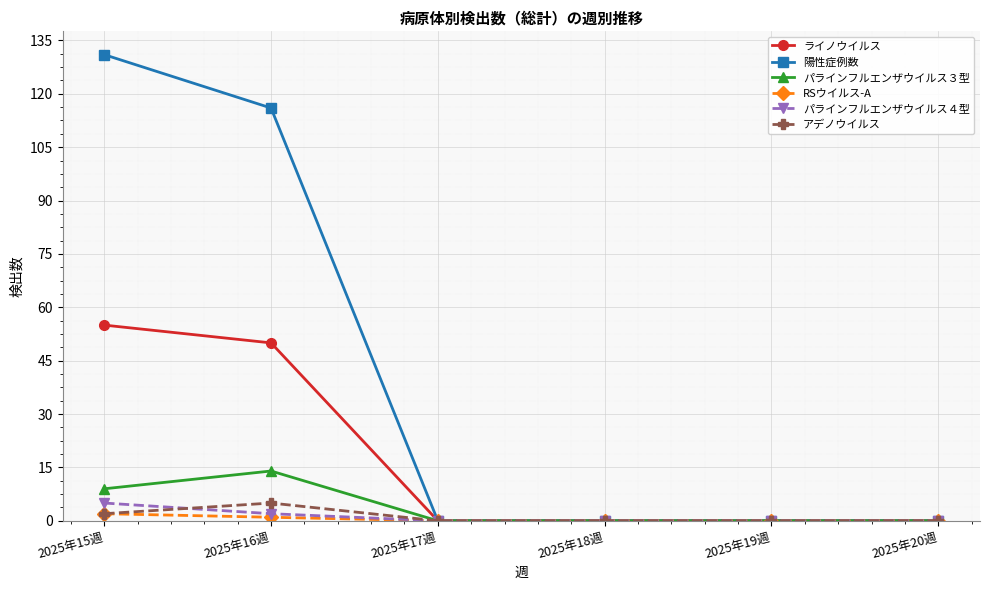

Is the value of RSウイルス-A at 2025年15週 greater than the value of パラインフルエンザウイルス４型 at 2025年20週?

Yes